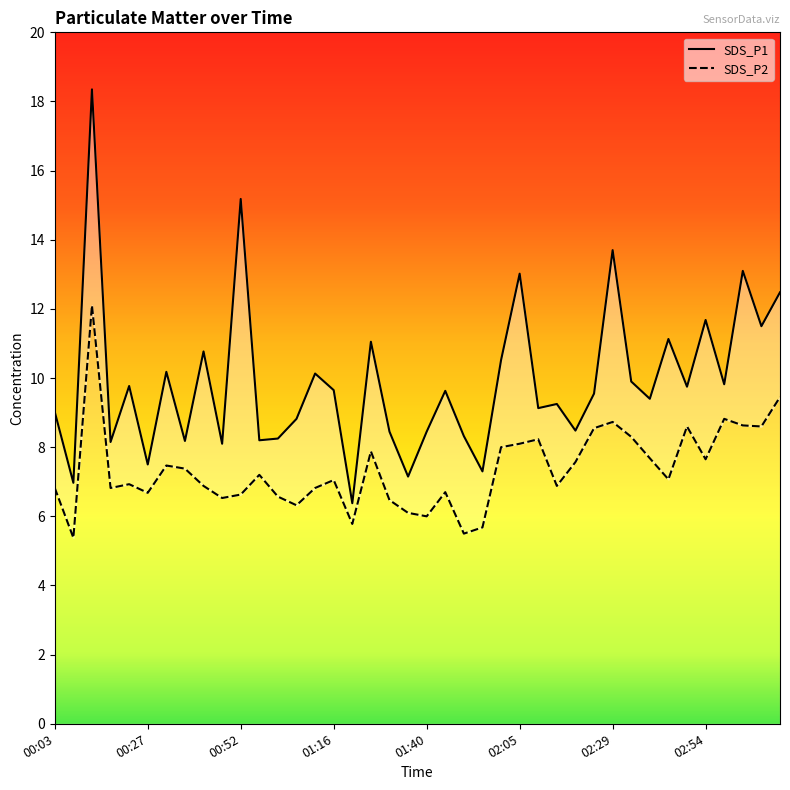

At 00:32, list the series in order from largest to smallest.

SDS_P1, SDS_P2